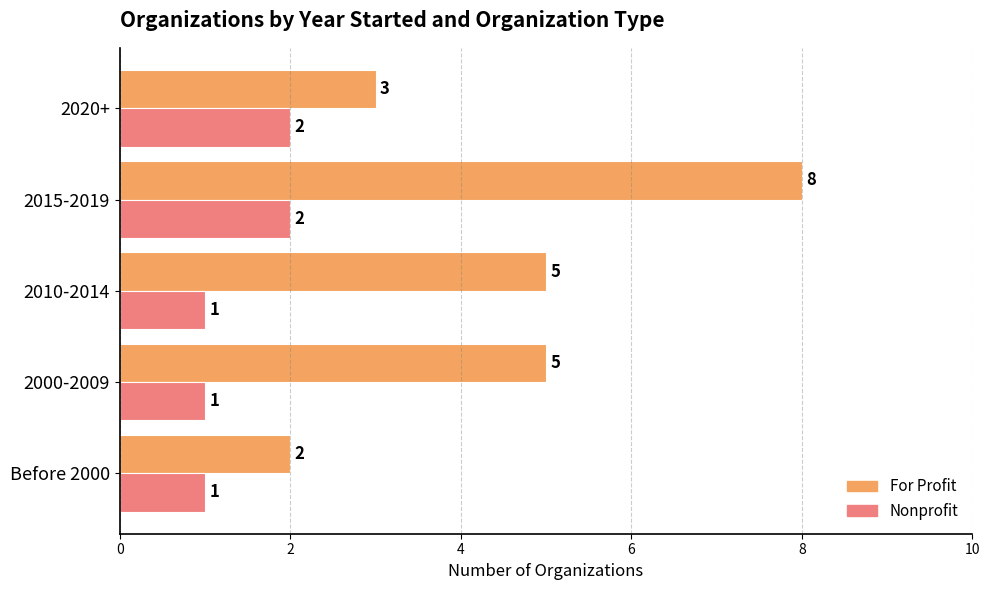

Which series changed the most between 2000-2009 and 2020+?

For Profit